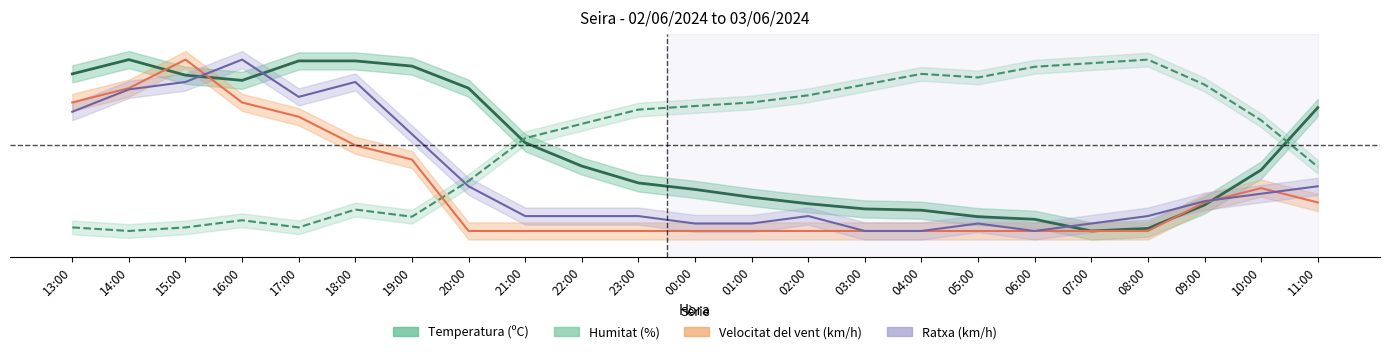

Which series changed the most between 19:00 and 09:00?

Temperatura (ºC)